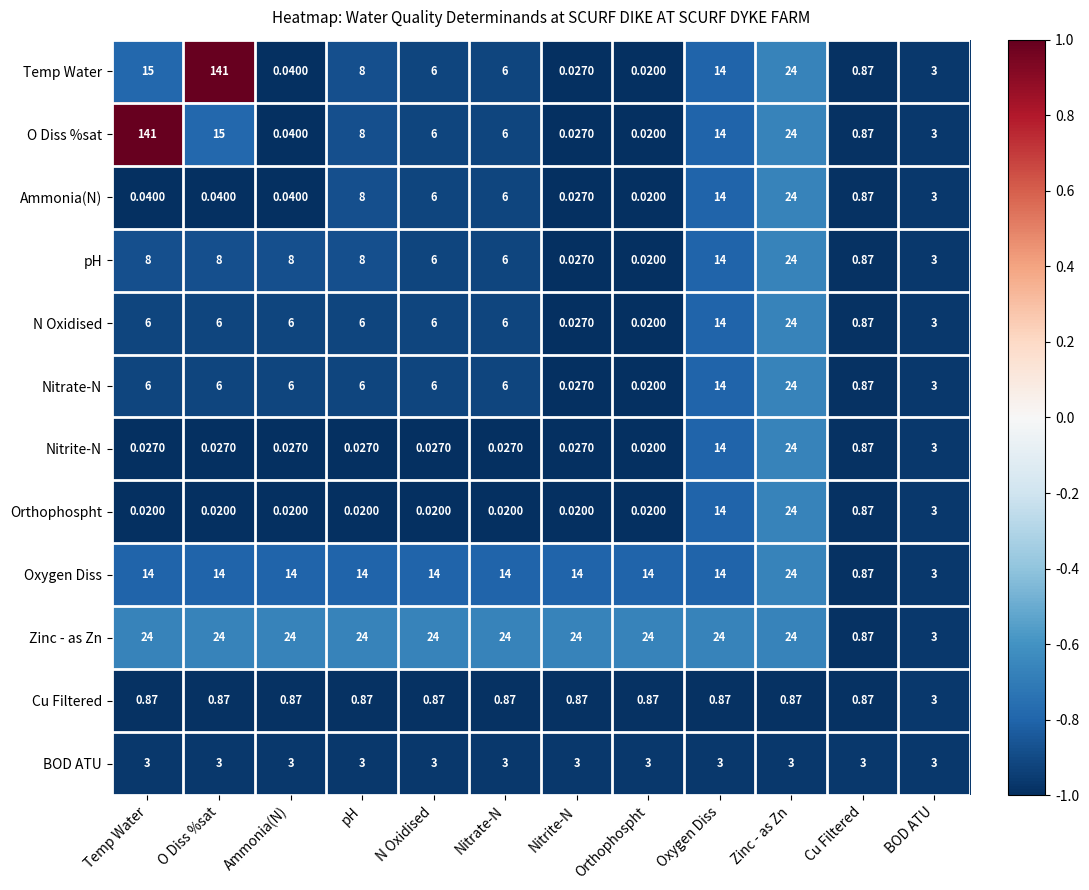

Which category has the highest value in the Cu Filtered series?

BOD ATU